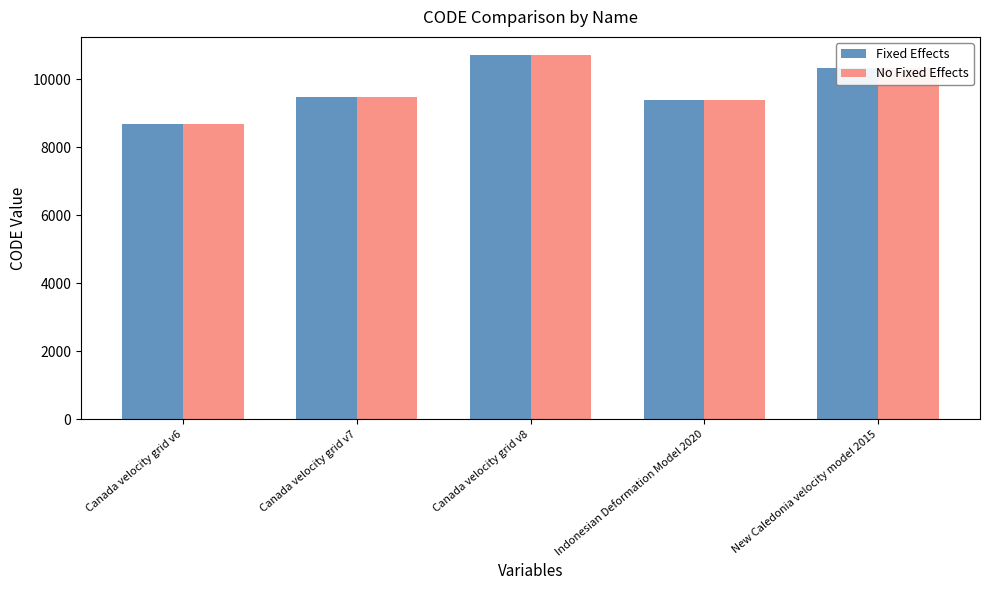

The Fixed Effects series shows 13724 at Canada velocity grid v7. True or false?

False